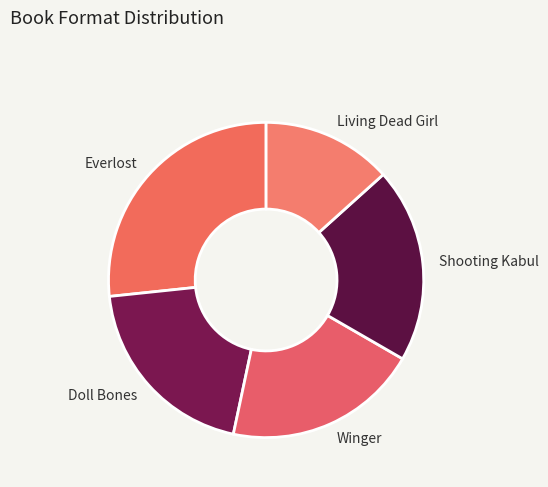

Approximately how many times larger is the value at Winger compared to Everlost?

0.8